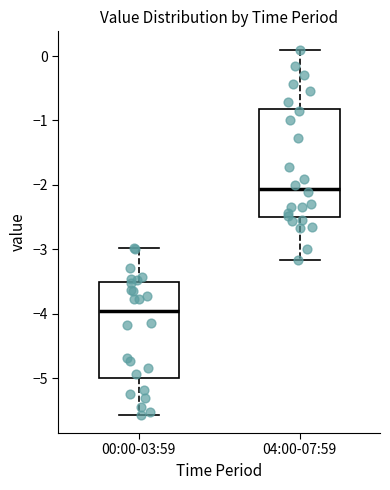

Reading left to right, read every box against the y-axis: the position of its median line, the range the box covers, and the ends of its whiskers. The values are not printed on the chart, so give them approximately, as read against the axis.

00:00-03:59: median -4.0, box -5.0 to -3.5, whiskers -5.6 to -3.0
04:00-07:59: median -2.1, box -2.5 to -0.8, whiskers -3.2 to 0.1